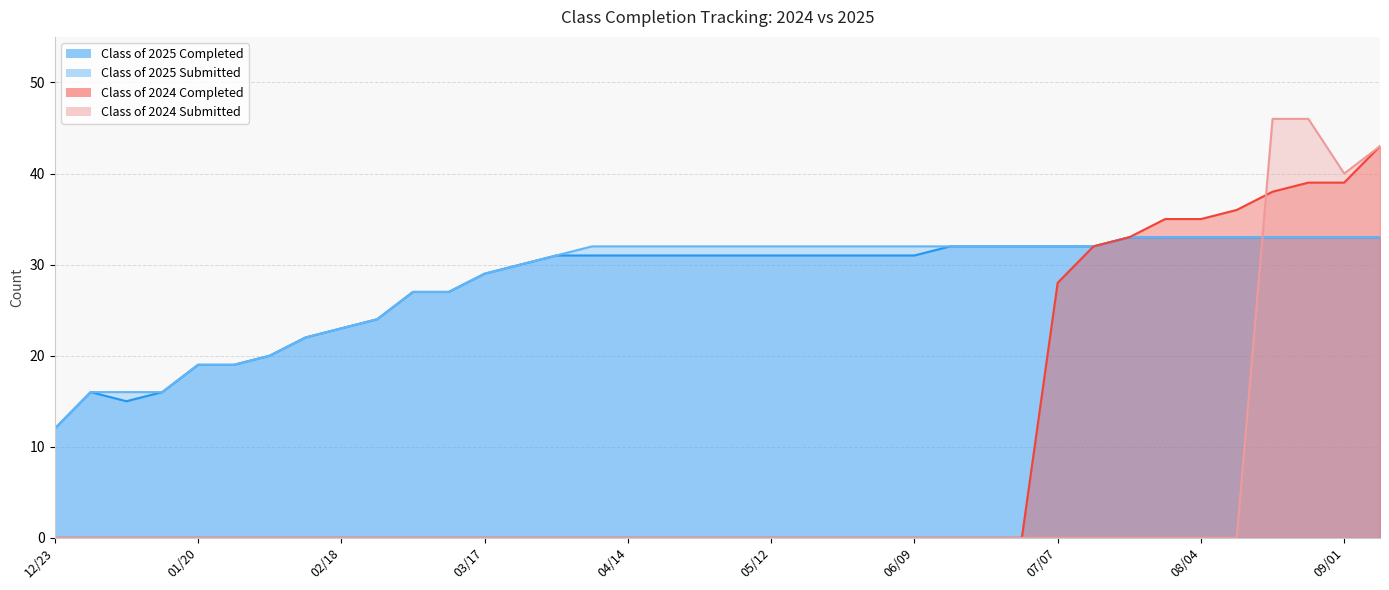

Rank the series by their maximum value, from highest to lowest.

Class of 2024 Submitted, Class of 2024 Completed, Class of 2025 Completed, Class of 2025 Submitted